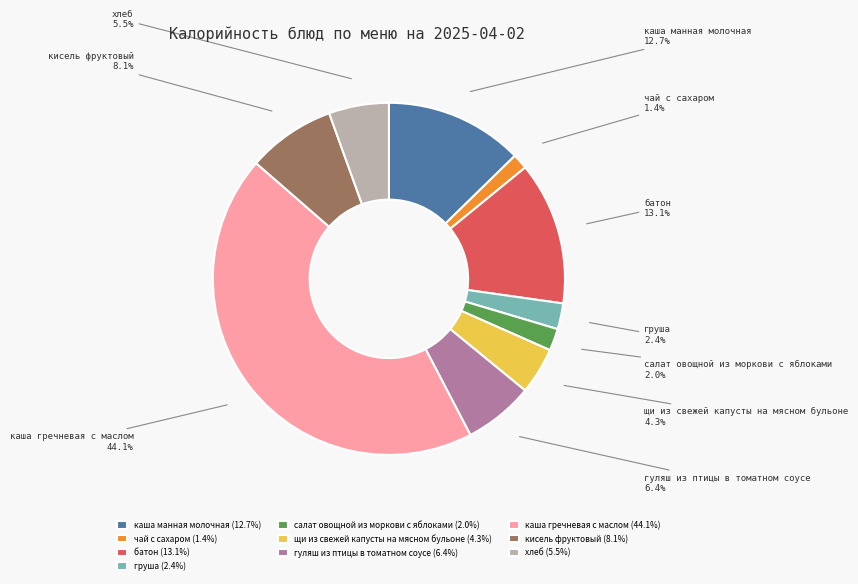

What is the largest slice in the pie chart?

каша гречневая с маслом